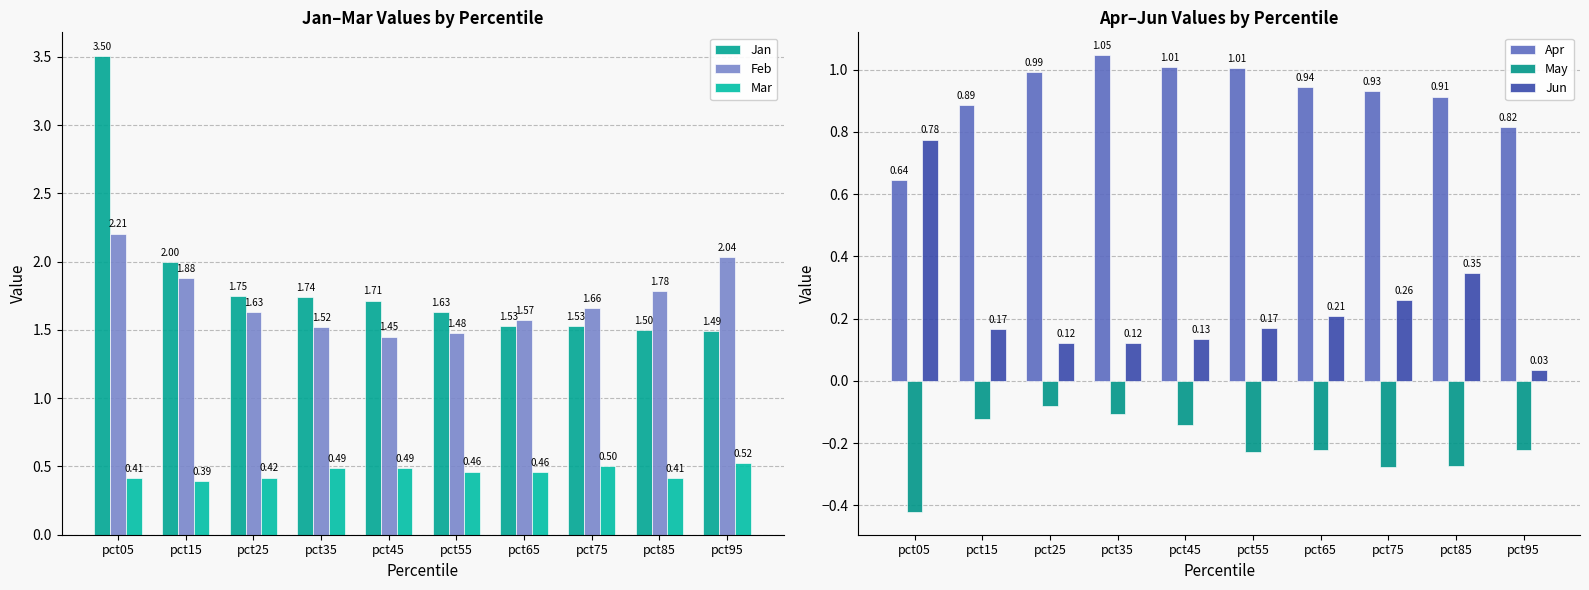

Which series has the largest total across all categories?

Jan